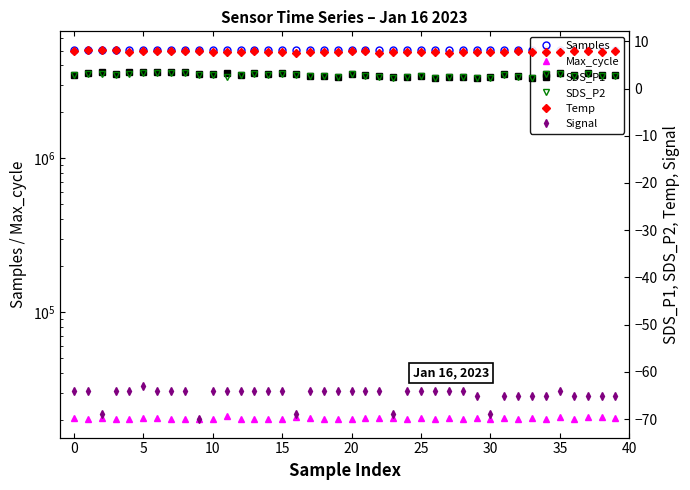

Between 40 and 14, which series saw the biggest shift?

Samples